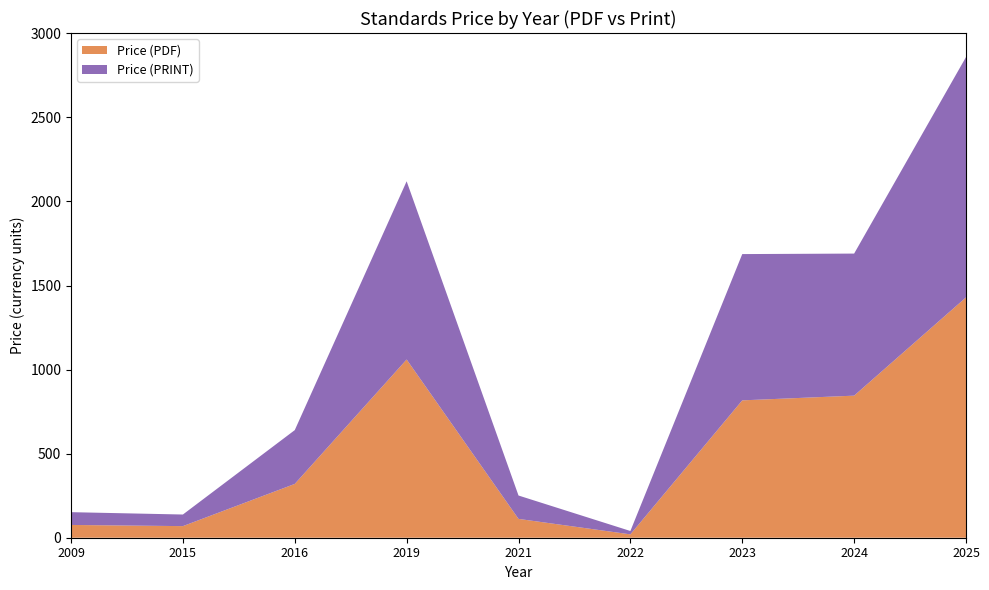

Is it true that Price (PDF) equals 69.0 at 2015?

True